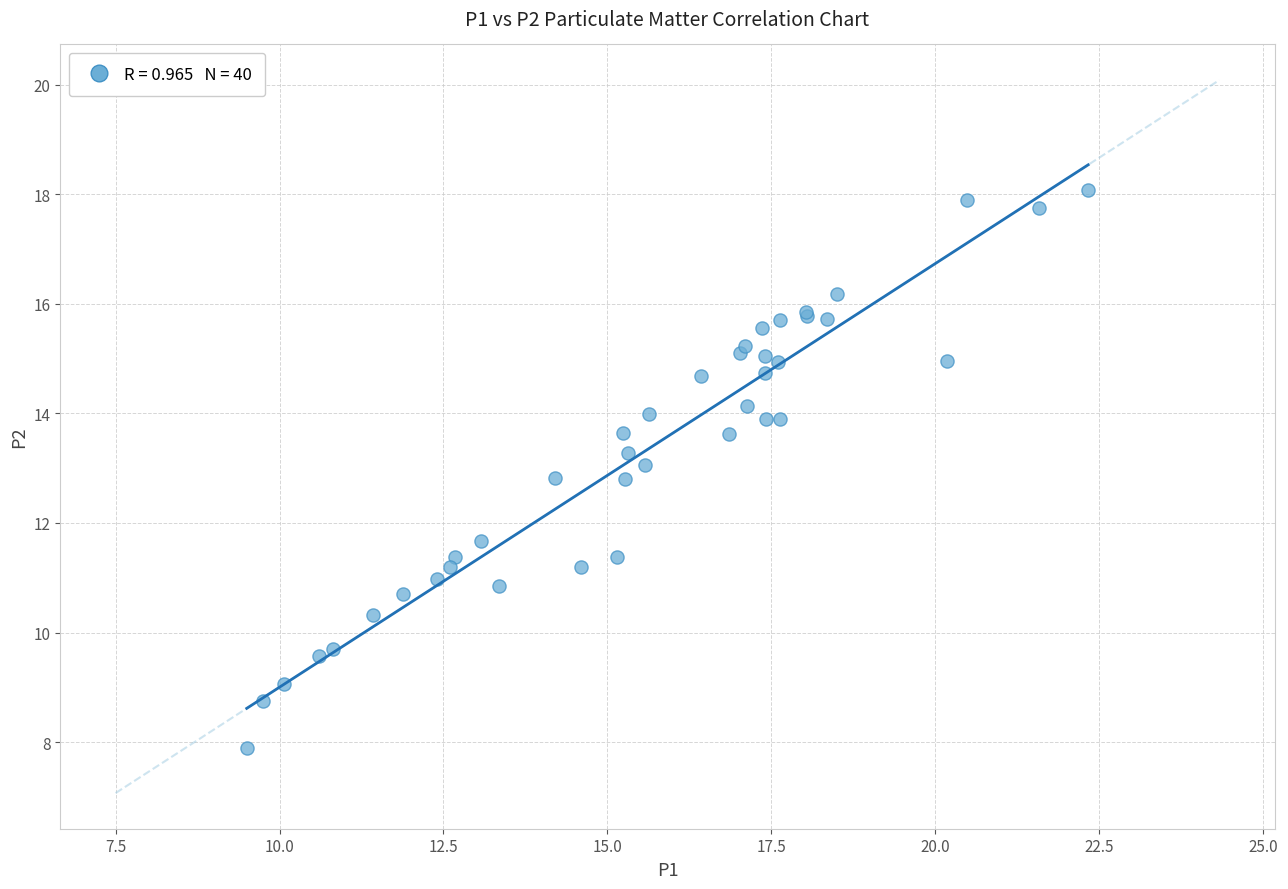

What Y value in the scatter plot is closest to 12?

11.7